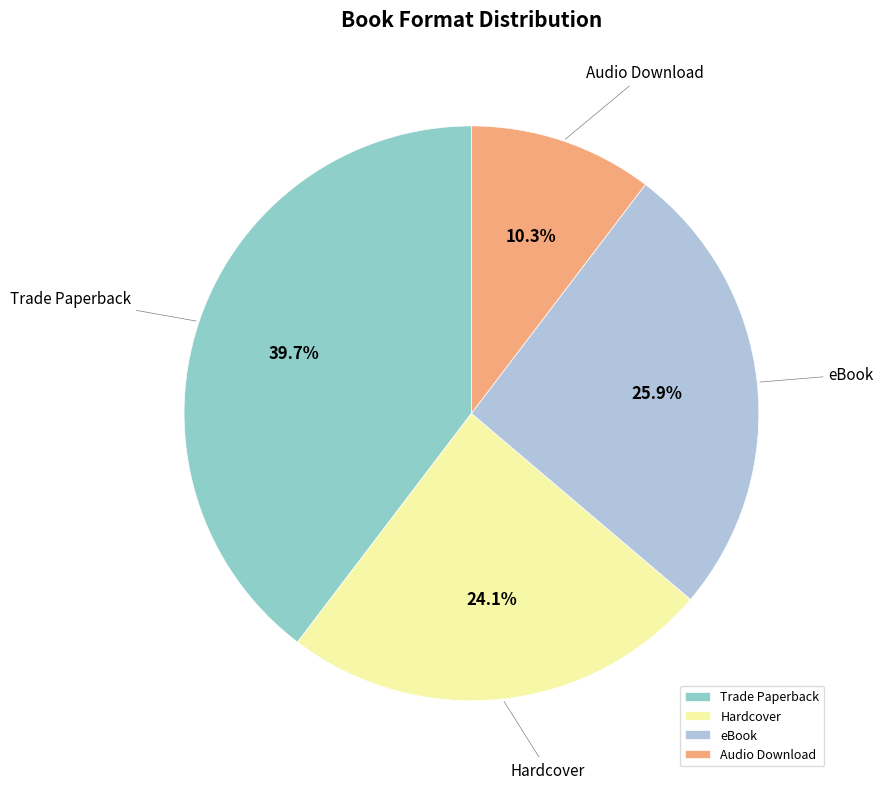

Between eBook and Trade Paperback, which is larger?

Trade Paperback